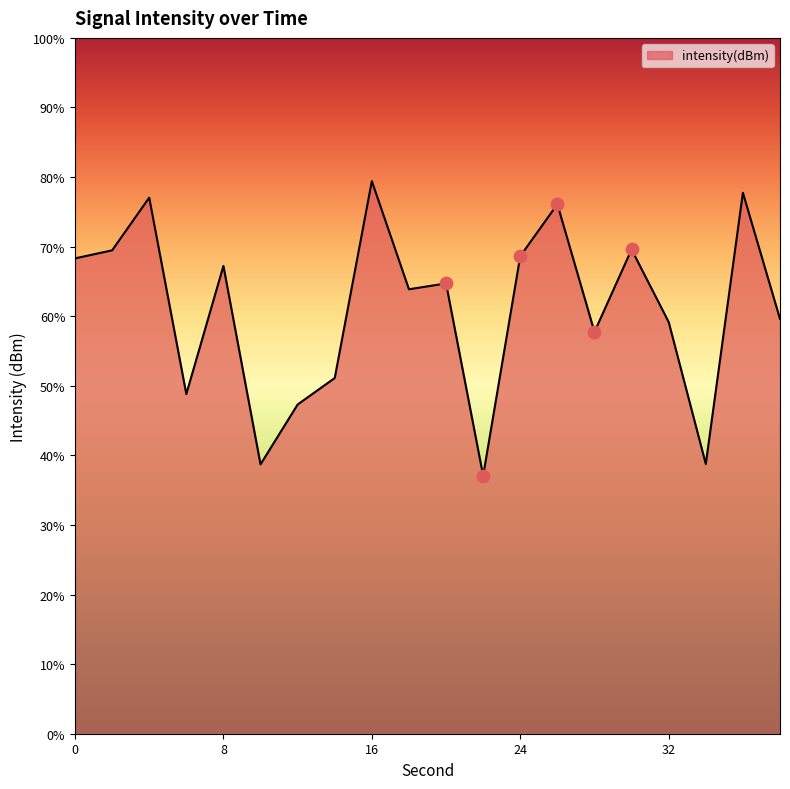

Which has a higher value, 20 or 16?

16